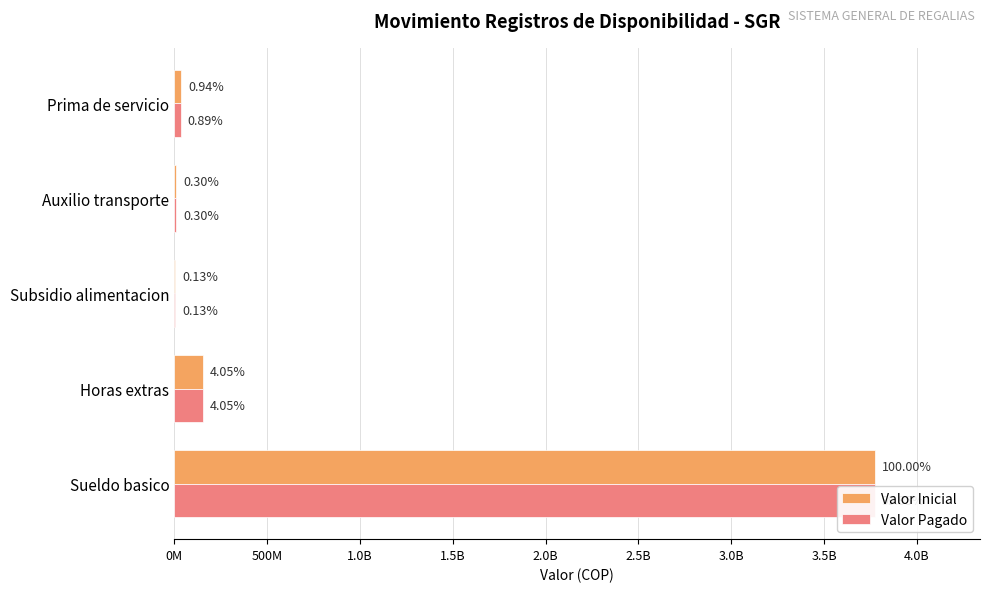

What position from the left is Auxilio transporte?

4